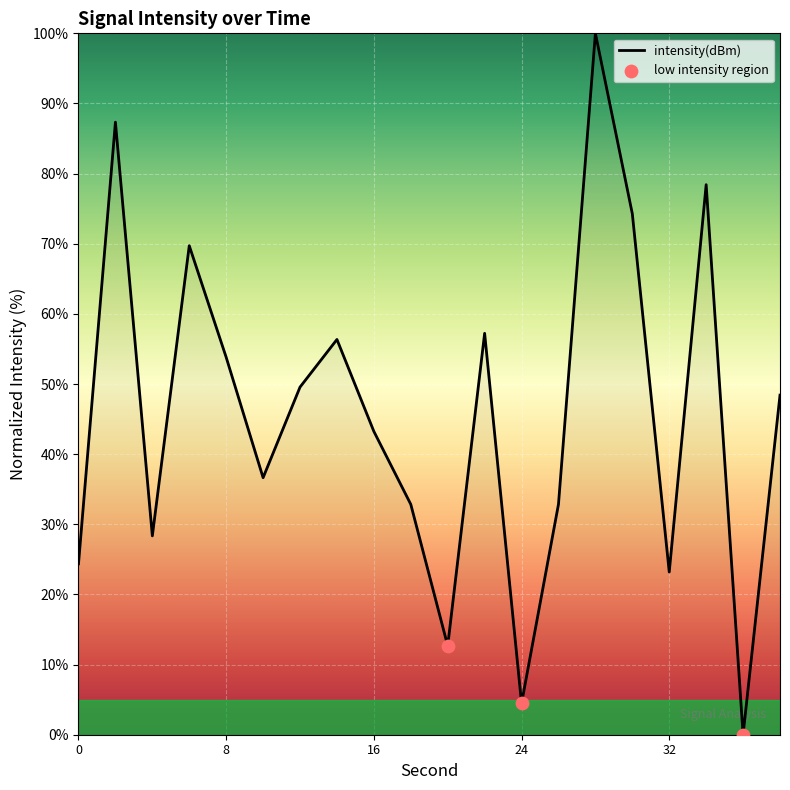

What is the maximum value shown in the chart?

100.0